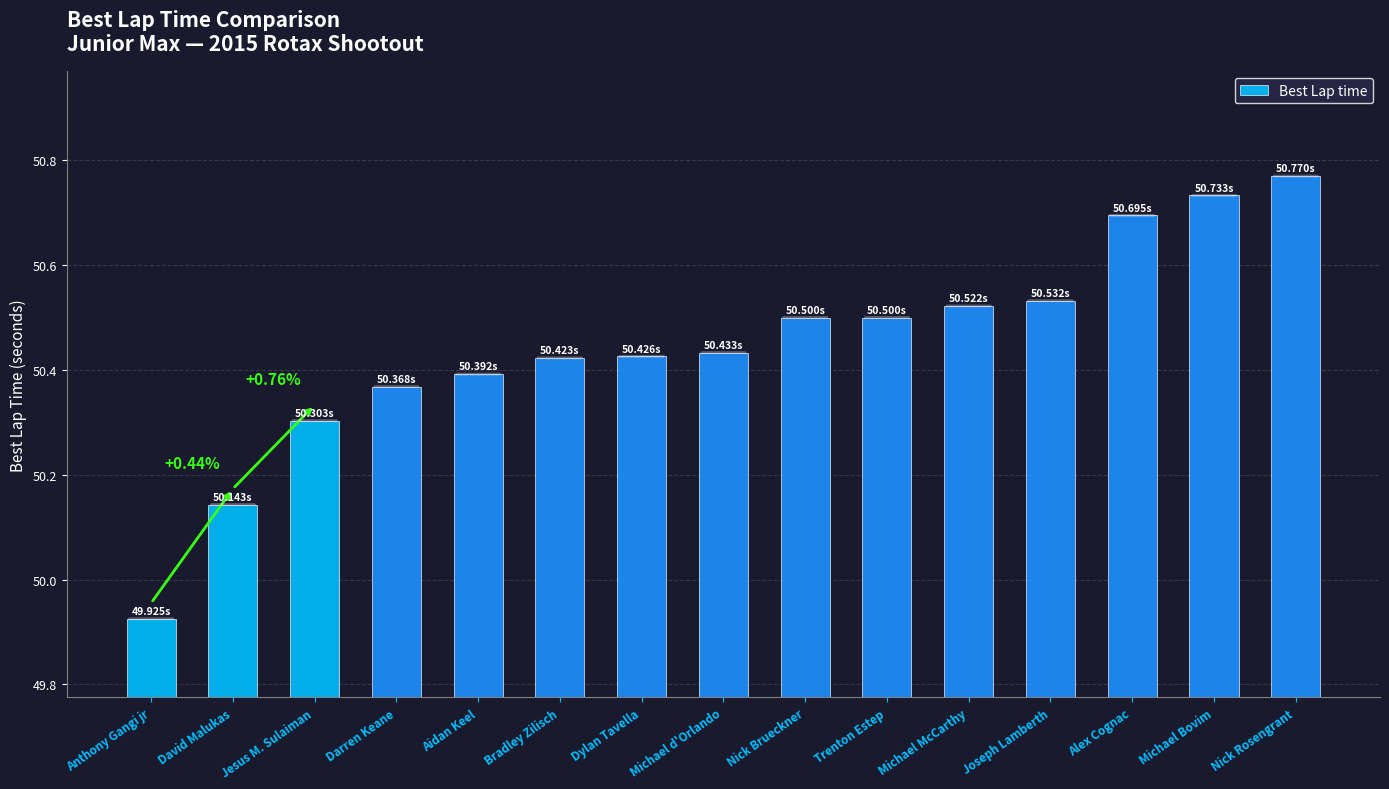

Approximately how many times larger is the value at Jesus M. Sulaiman compared to Bradley Zilisch?

1.0